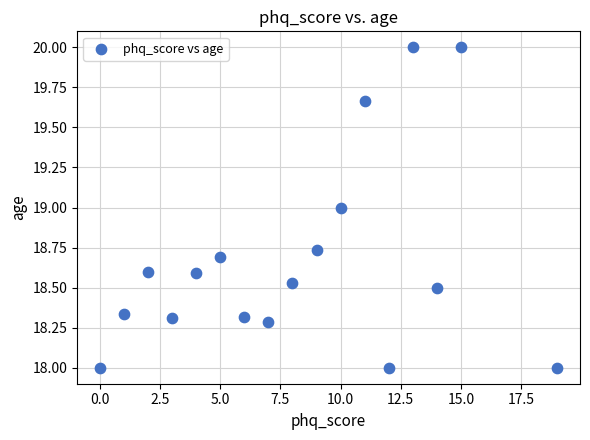

What is the range of X values (max minus min)?

19.0